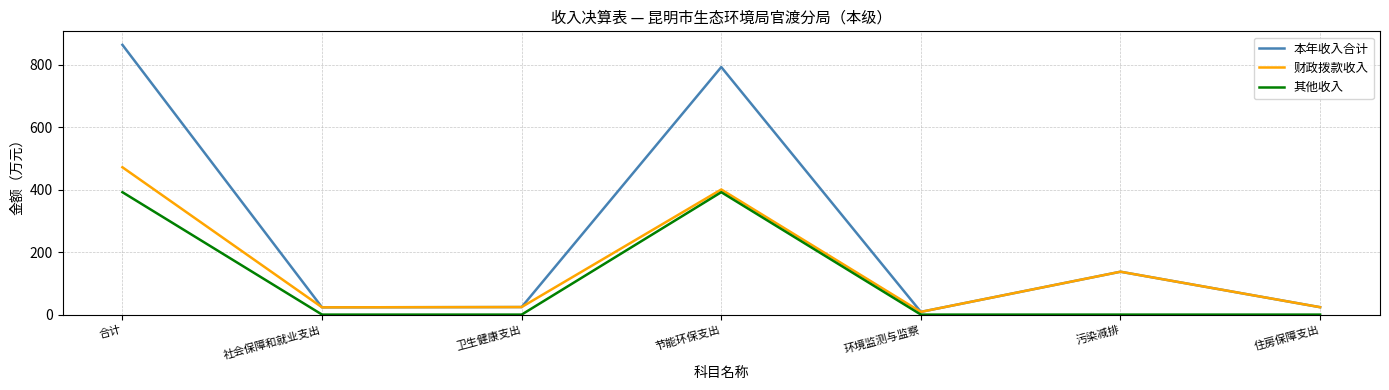

Is the value of 财政拨款收入 at 合计 greater than the value of 本年收入合计 at 节能环保支出?

No